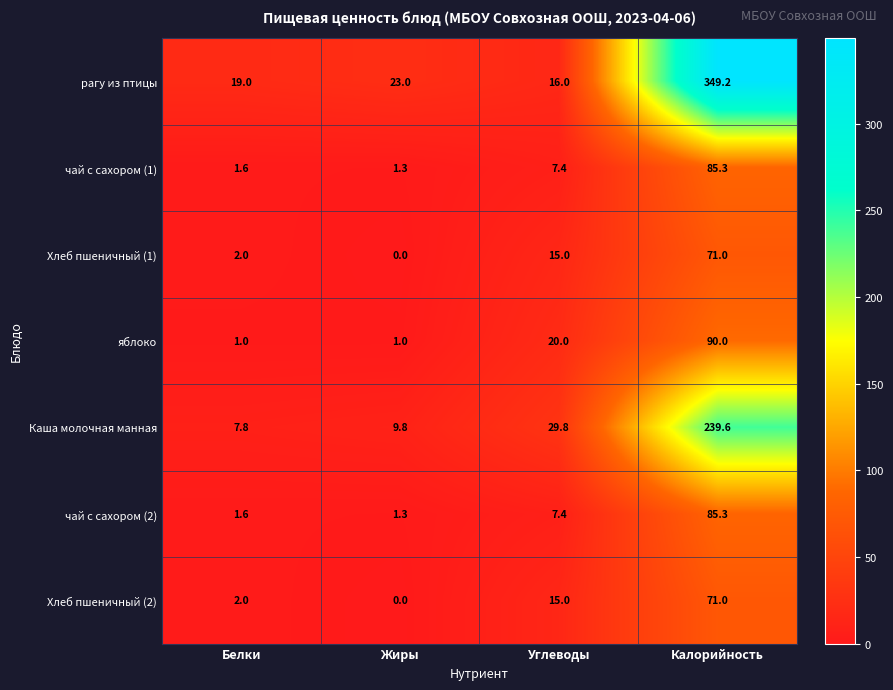

The value of чай с сахором (1) at Жиры is 1.3. True or false?

True